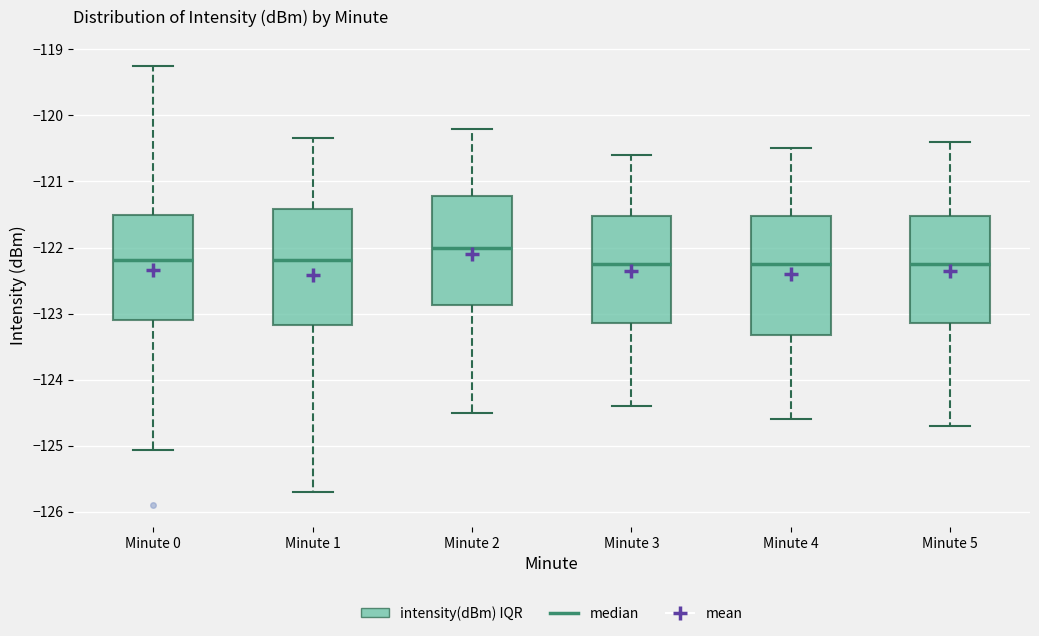

Reading left to right, read every box against the y-axis: the position of its median line, the range the box covers, and the ends of its whiskers. The values are not printed on the chart, so give them approximately, as read against the axis.

Minute 0: median -122.2, box -123.1 to -121.5, whiskers -125.1 to -119.3
Minute 1: median -122.2, box -123.2 to -121.4, whiskers -125.7 to -120.3
Minute 2: median -122.0, box -122.9 to -121.2, whiskers -124.5 to -120.2
Minute 3: median -122.2, box -123.1 to -121.5, whiskers -124.4 to -120.6
Minute 4: median -122.2, box -123.3 to -121.5, whiskers -124.6 to -120.5
Minute 5: median -122.2, box -123.1 to -121.5, whiskers -124.7 to -120.4